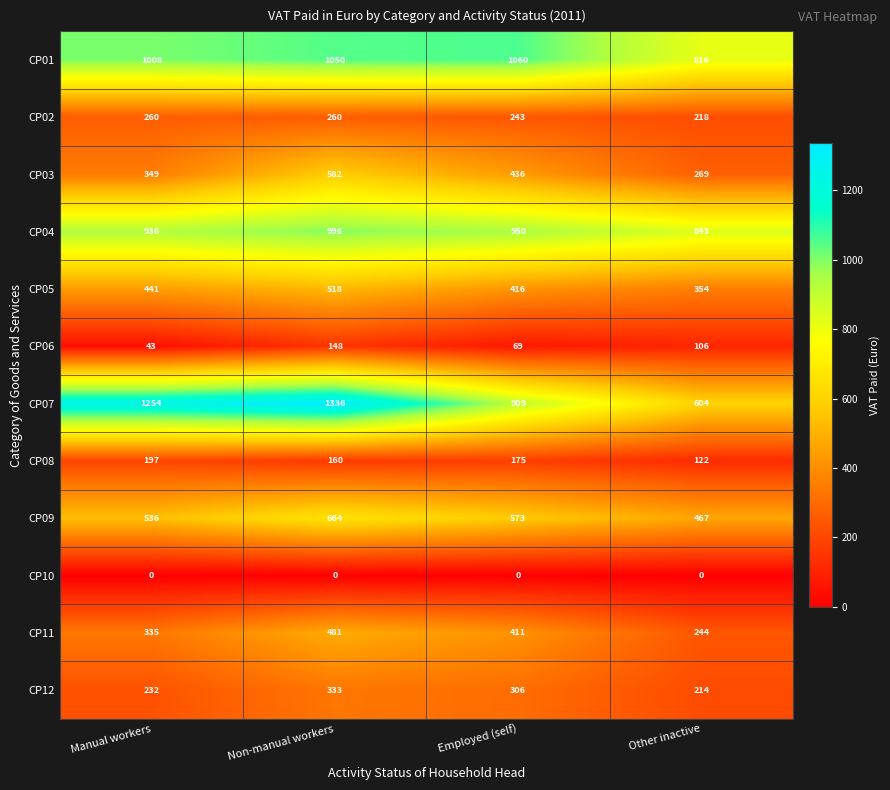

Between Manual workers and Other inactive, which series saw the biggest shift?

CP07